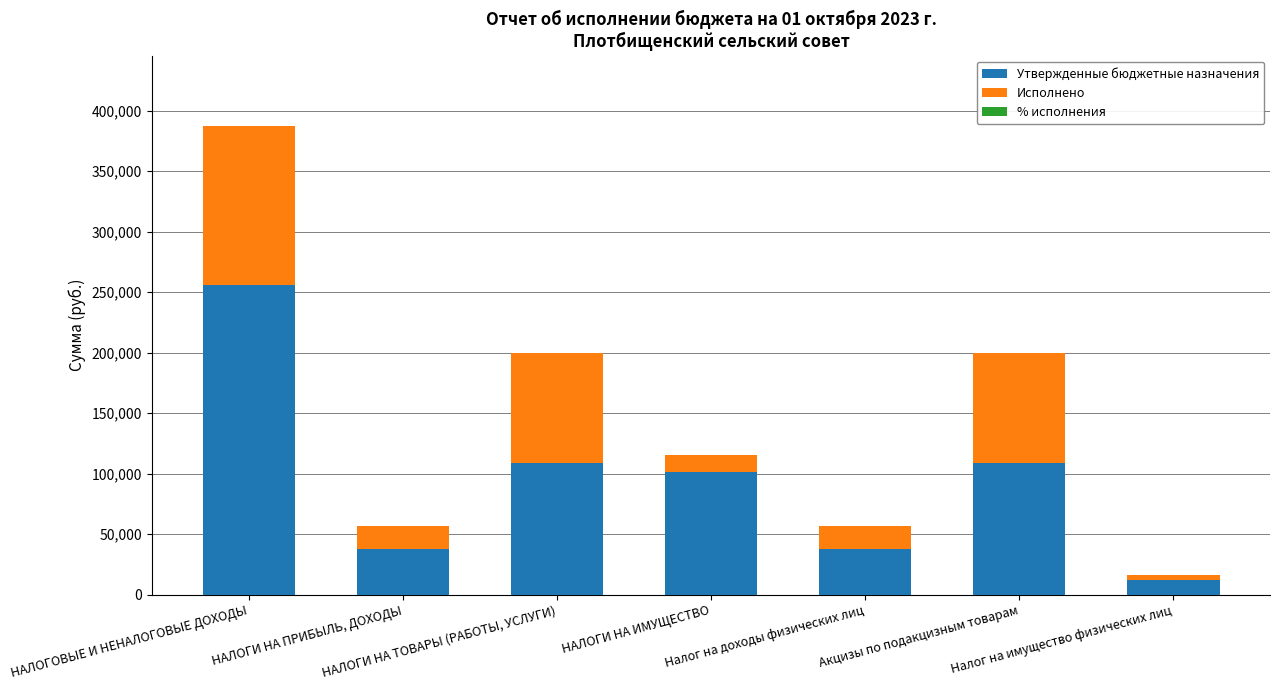

What is the sum of all Утвержденные бюджетные назначения values?

662400.0